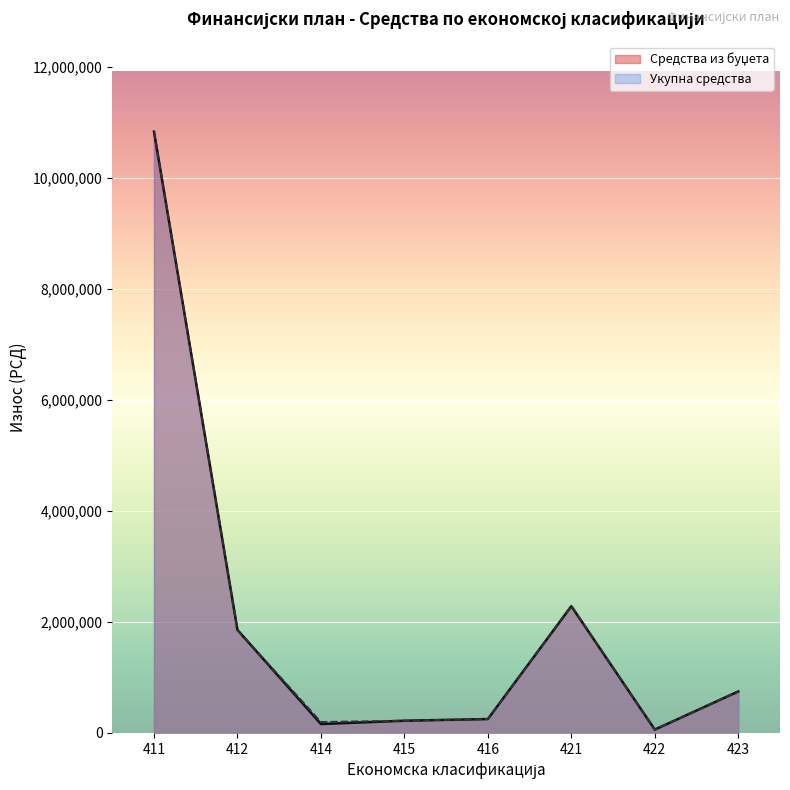

What is the total value across all series at 412?

3712470